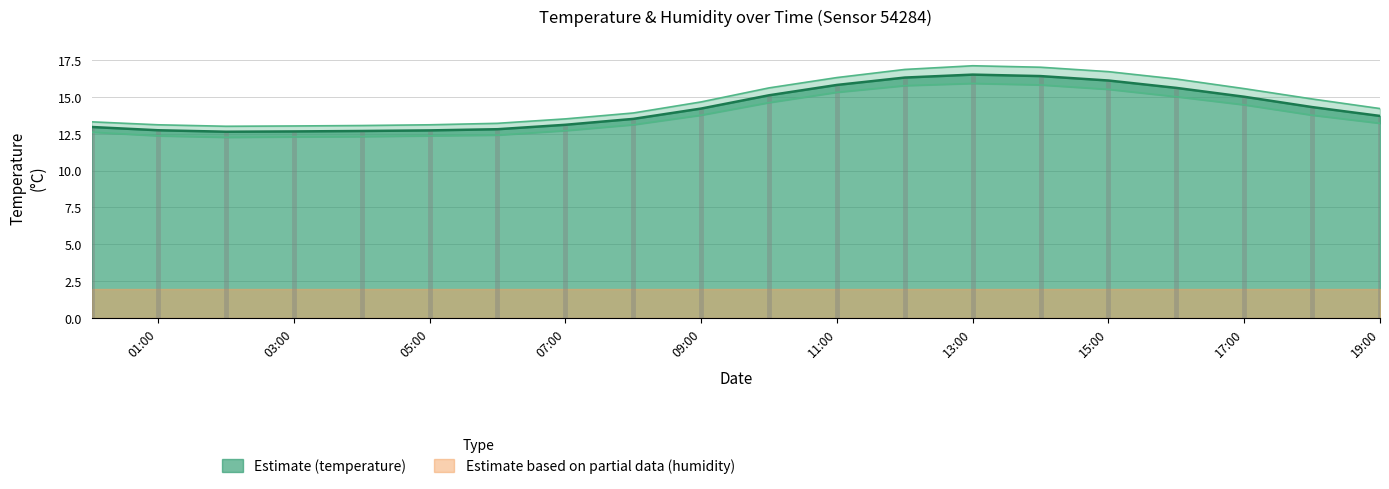

List the labels in order of temperature value, largest first.

13:00, 14:00, 12:00, 15:00, 11:00, 16:00, 10:00, 17:00, 18:00, 09:00, 19:00, 08:00, 07:00, 00:00, 06:00, 01:00, 05:00, 04:00, 03:00, 02:00